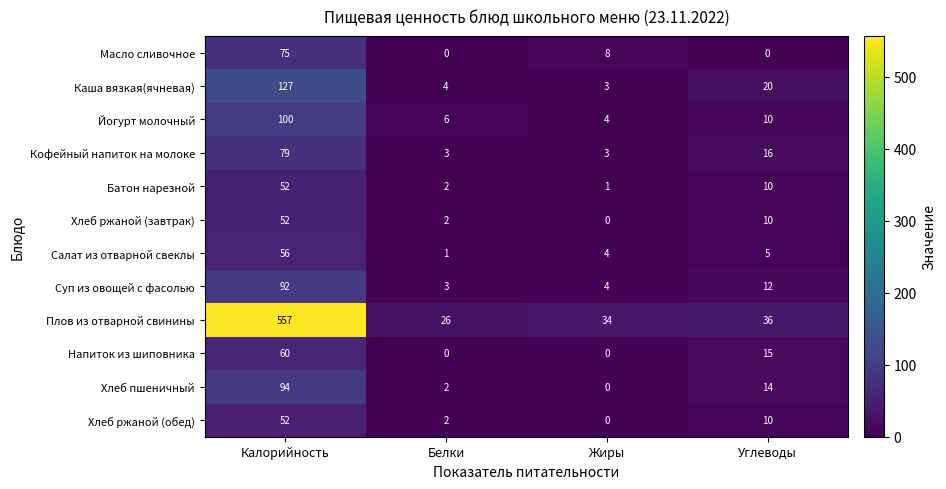

How many categories are shown in the chart?

4